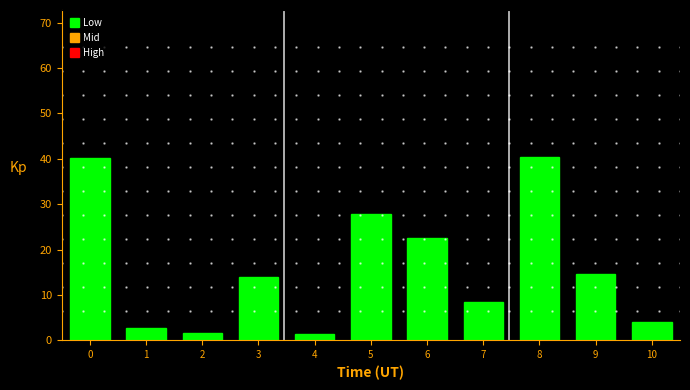

What is the maximum value shown in the chart?

40.5